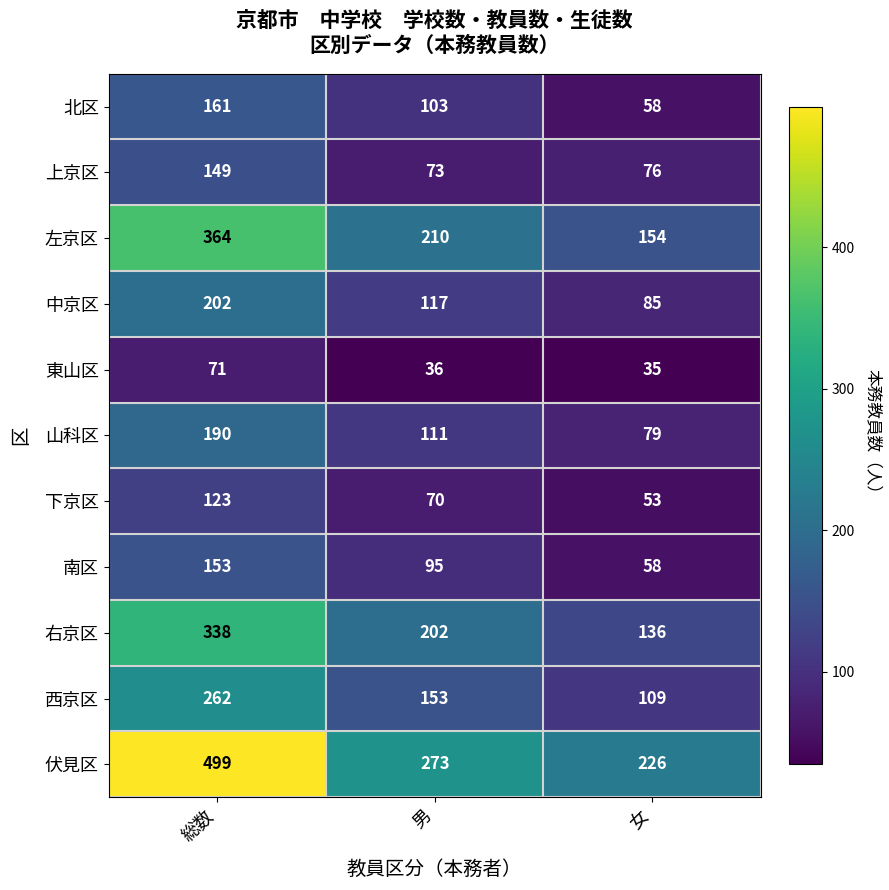

At 男, list the series in order from smallest to largest.

東山区, 下京区, 上京区, 南区, 北区, 山科区, 中京区, 西京区, 右京区, 左京区, 伏見区